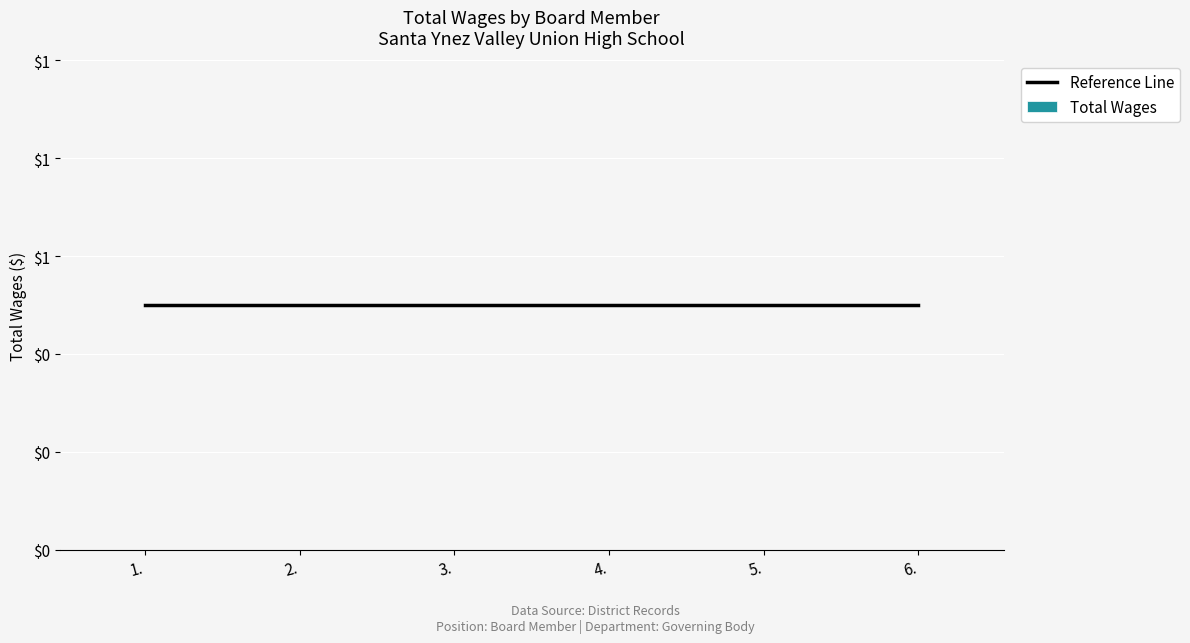

How many groups of bars are there?

6